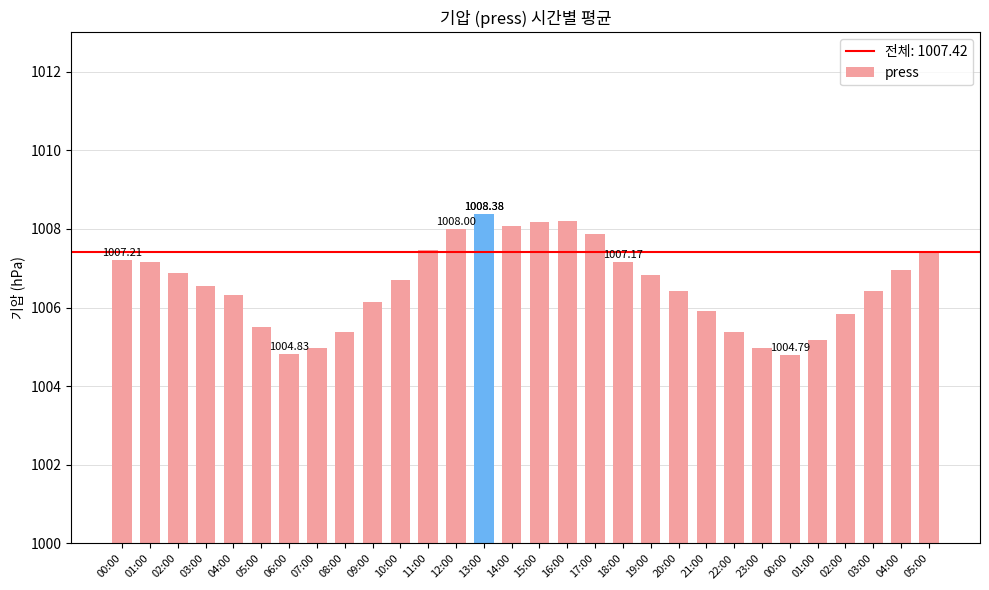

What is the maximum value shown in the chart?

1008.4